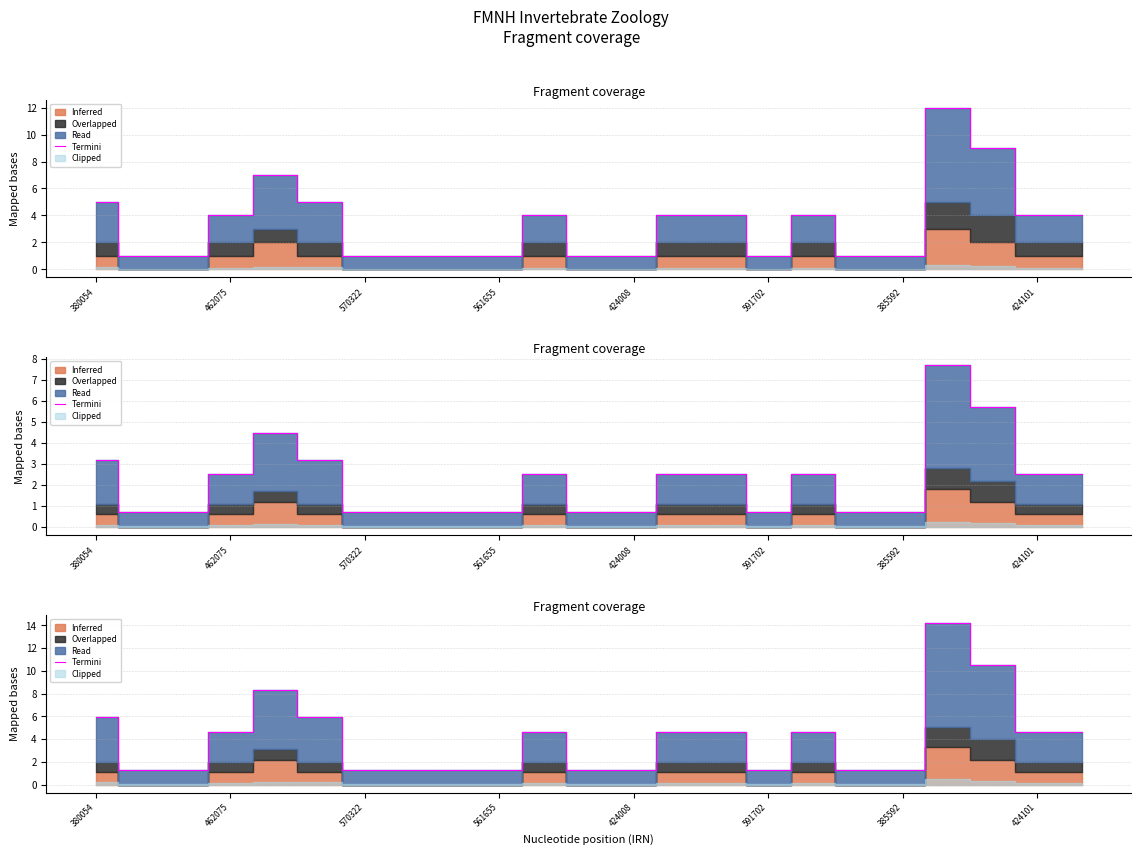

What is the difference between the maximum and minimum values?

12.9